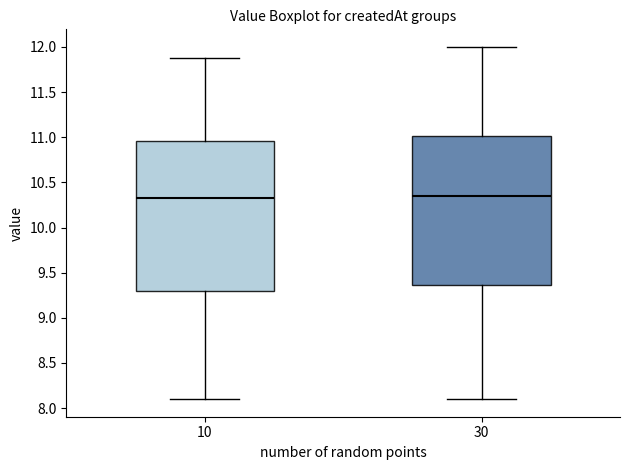

Reading left to right, read every box against the y-axis: the position of its median line, the range the box covers, and the ends of its whiskers. The values are not printed on the chart, so give them approximately, as read against the axis.

10: median 10.35, box 9.30 to 10.95, whiskers 8.10 to 11.90
30: median 10.35, box 9.35 to 11.00, whiskers 8.10 to 12.00